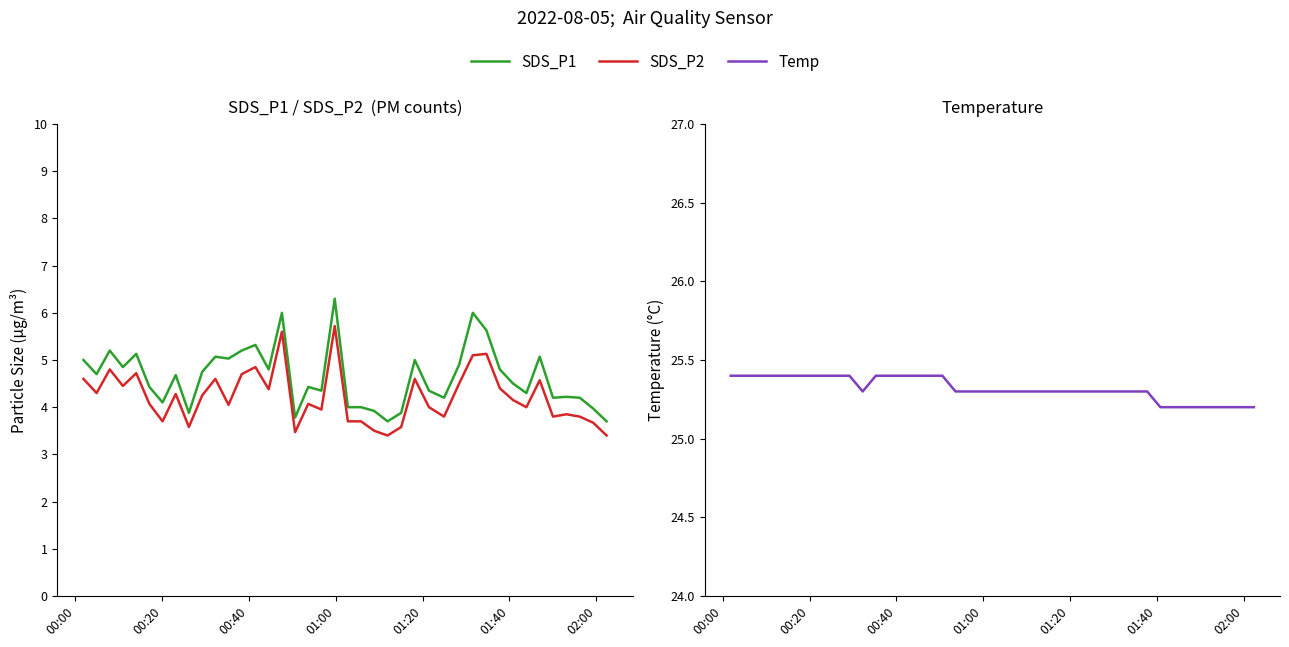

Rank the series by their maximum value, from highest to lowest.

Temp, SDS_P1, SDS_P2